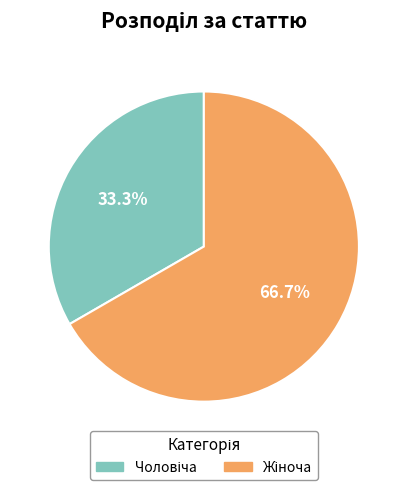

Is there a majority slice in this chart?

Yes